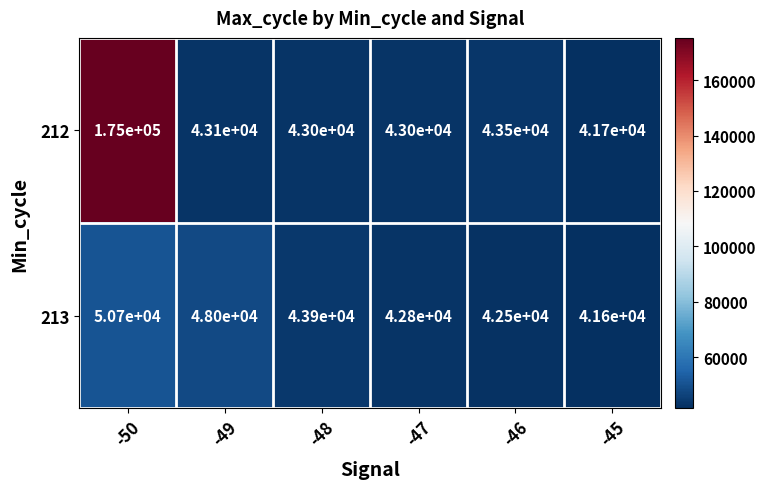

What is the maximum value for 213?

50700